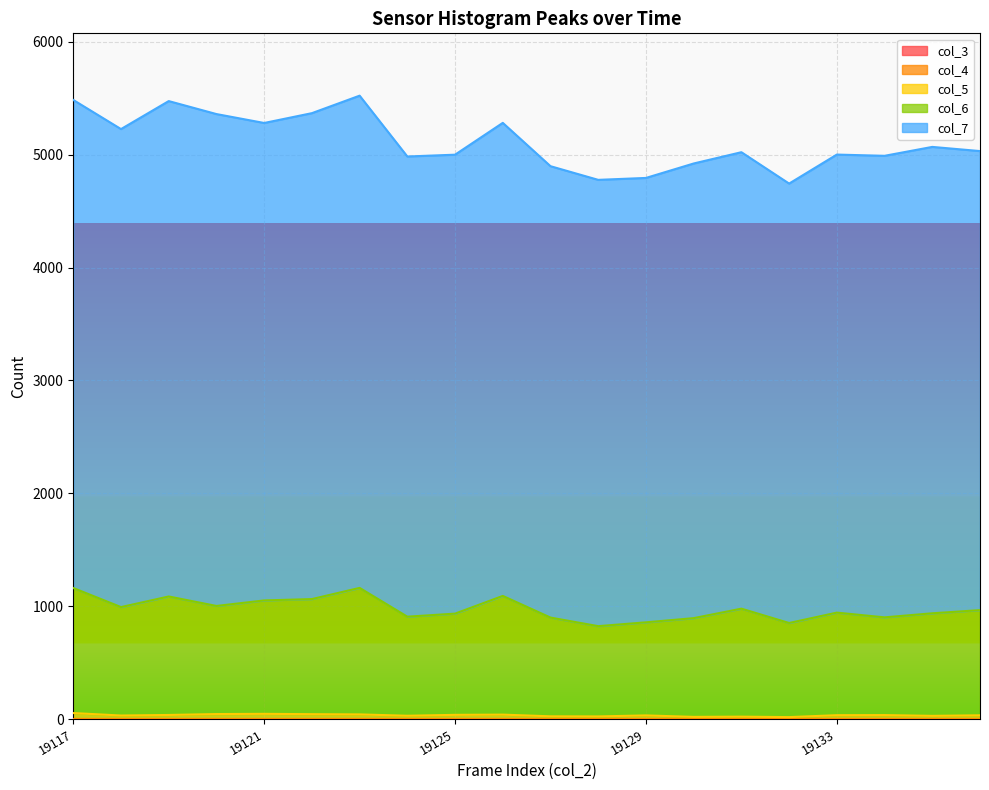

Where is col_6 nearest to the value 992?

19118